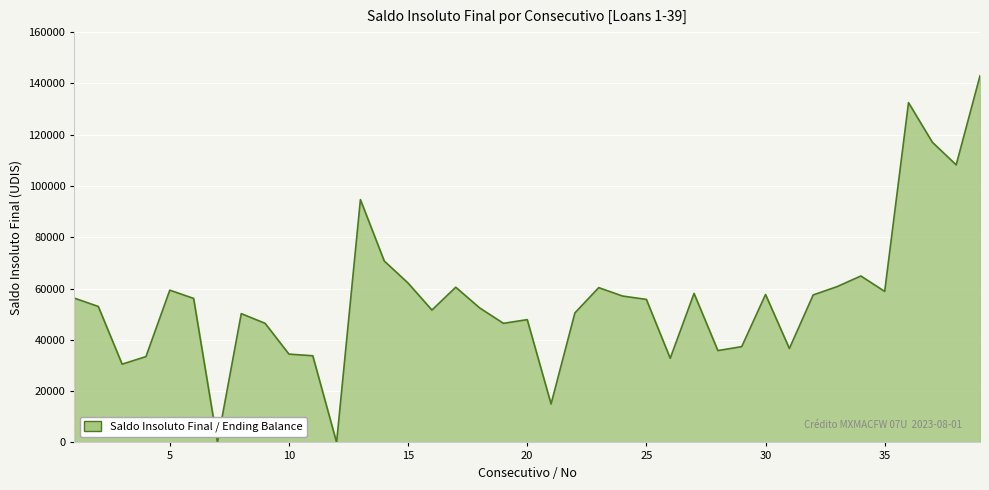

What is the greatest value displayed?

142971.8